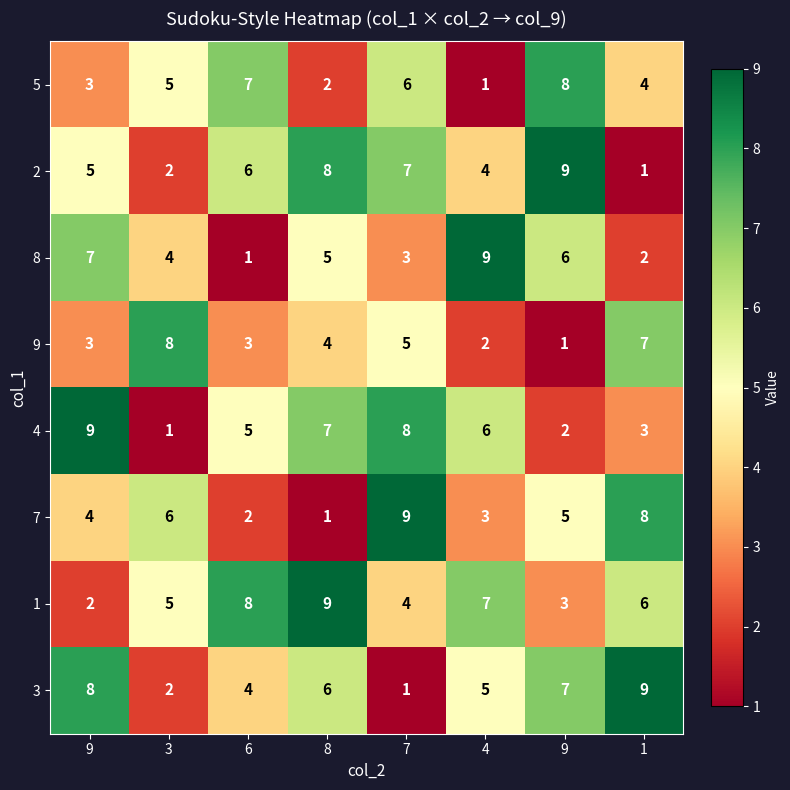

How many categories are shown in the chart?

8